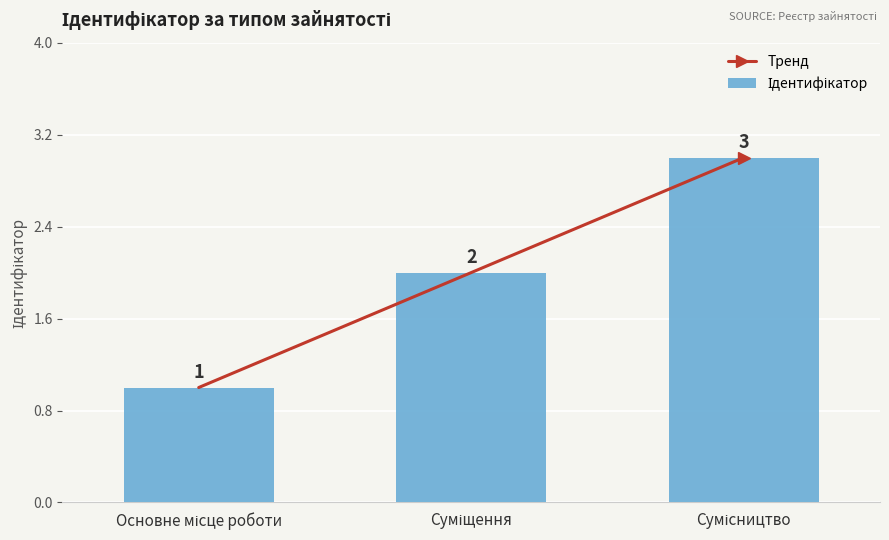

True or false: Тренд has a value of 1 at Суміщення.

False